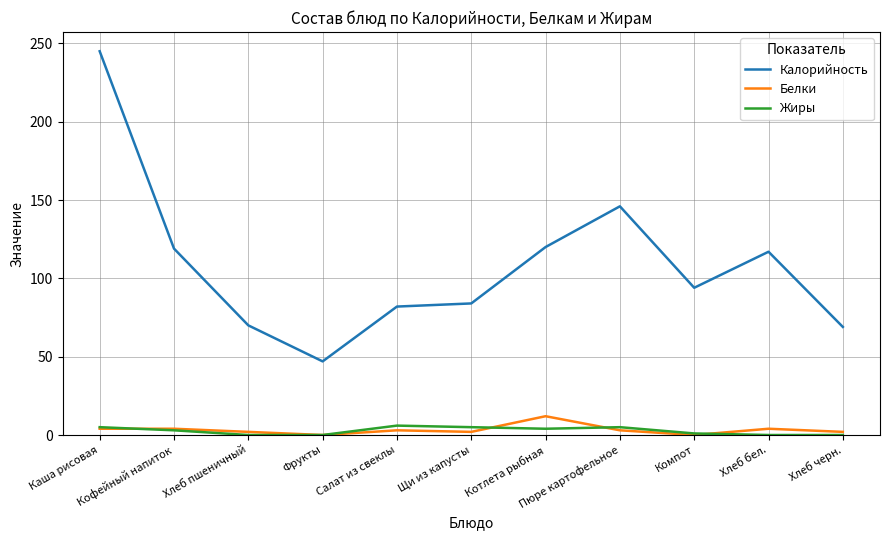

What is the sum of the Калорийность values at Фрукты and Хлеб пшеничный?

117